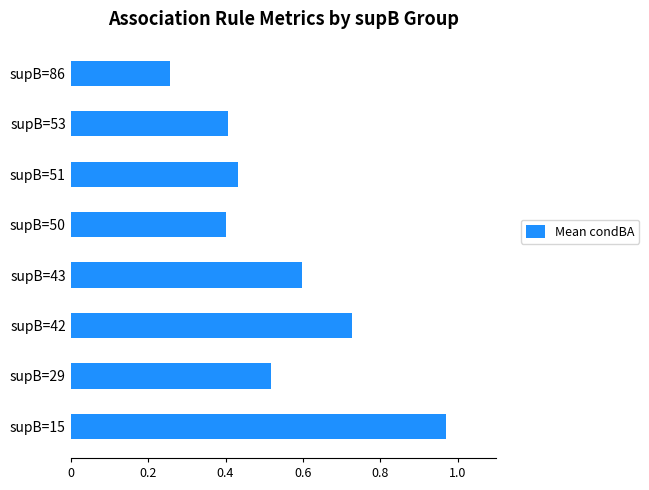

Count the number of data series in this chart.

1